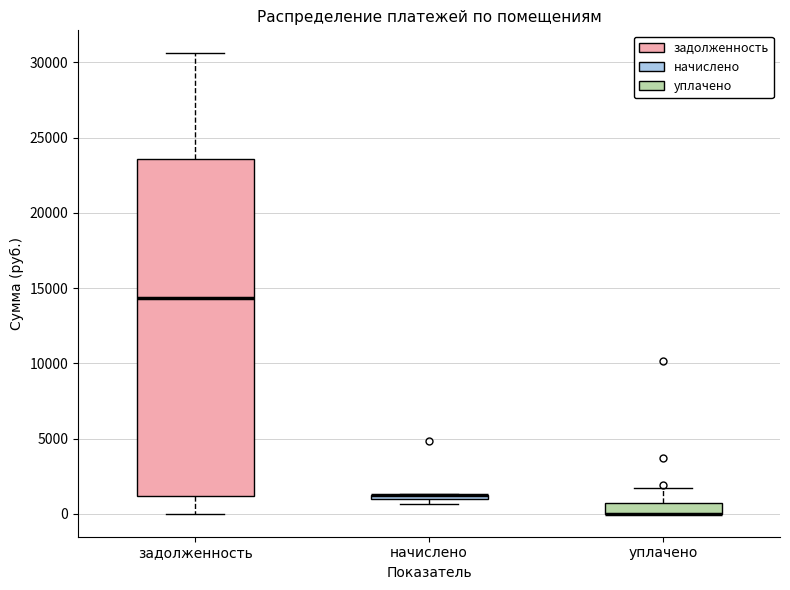

Where is the lower edge of the box for начислено on the y-axis? The values are not printed on the chart, so give them approximately, as read against the axis.

1000